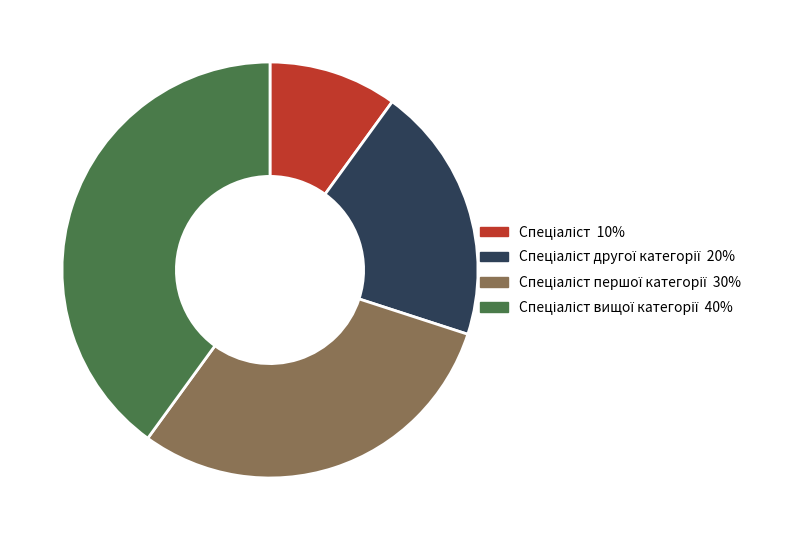

Is there a majority slice in this chart?

No